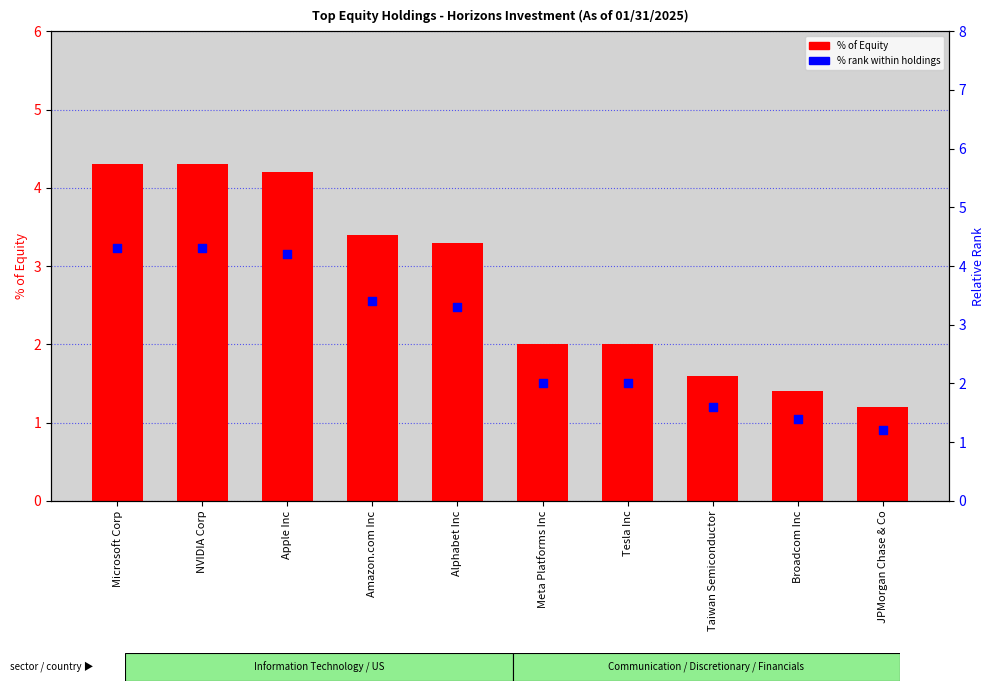

Which series reaches the maximum Y coordinate?

% of Equity